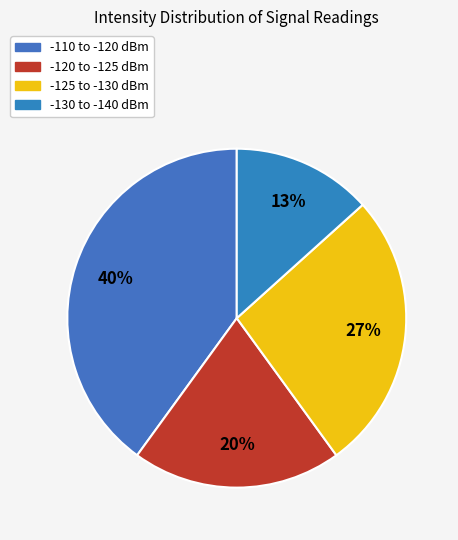

How many segments does this pie chart have?

4